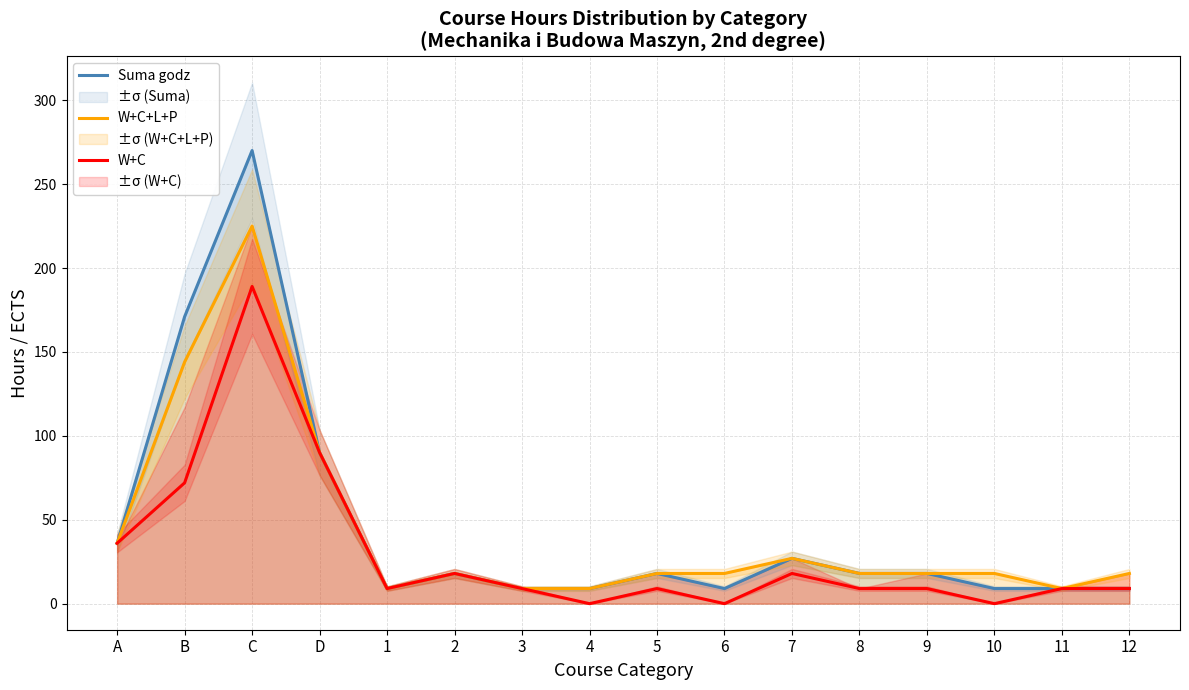

Reading right to left, list all the values displayed in this chart.

Suma godz: 12=9	11=9	10=9	9=18	8=18	7=27	6=9	5=18	4=9	3=9	2=18	1=9	D=90	C=270	B=171	A=36
W+C+L+P: 12=18	11=9	10=18	9=18	8=18	7=27	6=18	5=18	4=9	3=9	2=18	1=9	D=90	C=225	B=144	A=36
W+C: 12=9	11=9	10=0	9=9	8=9	7=18	6=0	5=9	4=0	3=9	2=18	1=9	D=90	C=189	B=72	A=36